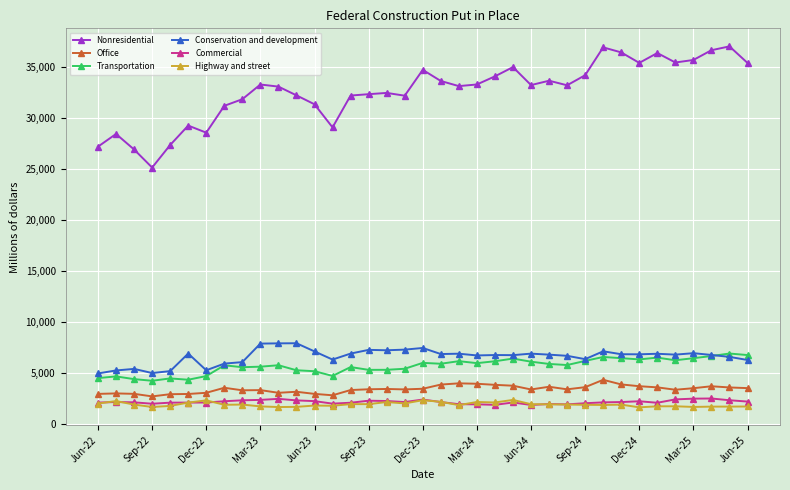

Which series has the largest total across all categories?

Nonresidential